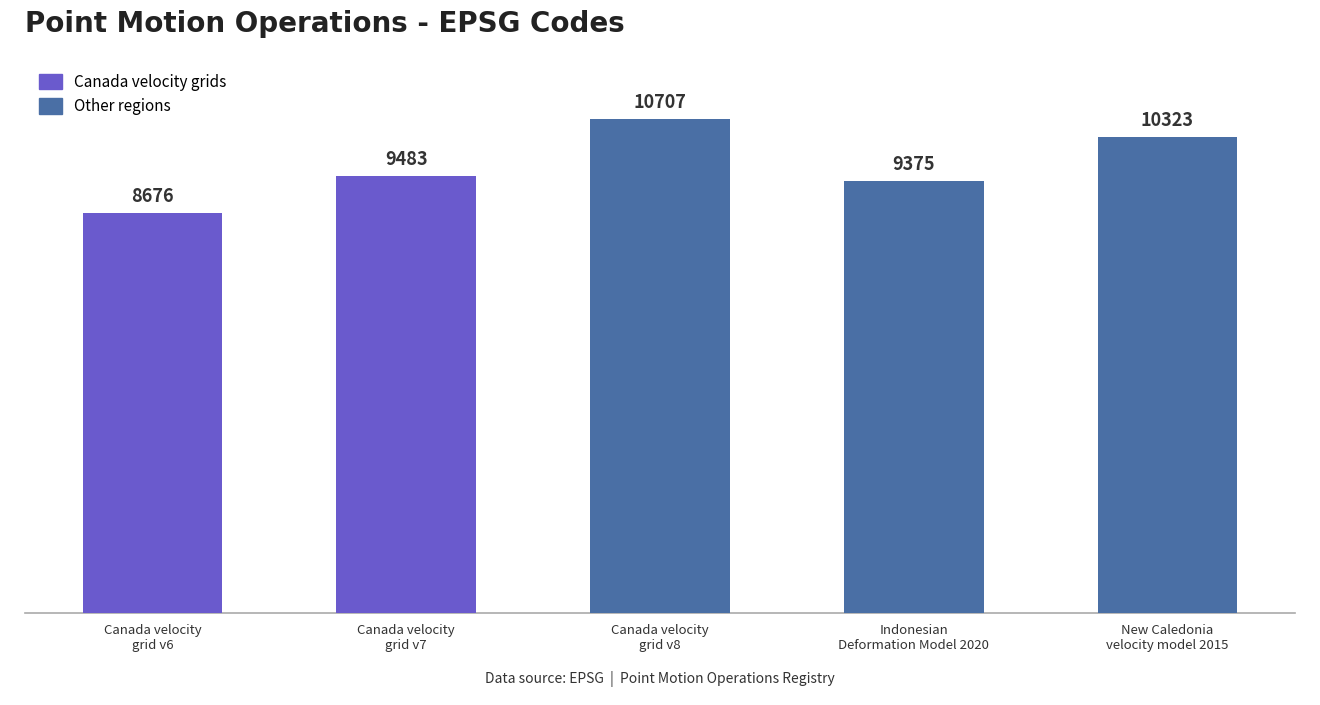

List the labels in order of value, largest first.

Canada velocity
grid v8, New Caledonia
velocity model 2015, Canada velocity
grid v7, Indonesian
Deformation Model 2020, Canada velocity
grid v6